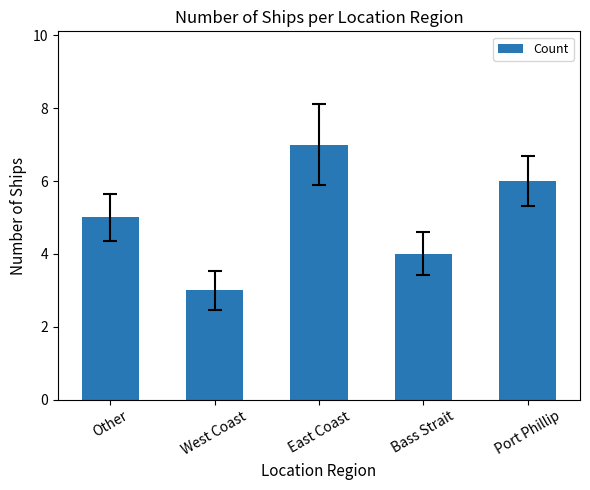

What is the difference between the maximum and minimum values?

4